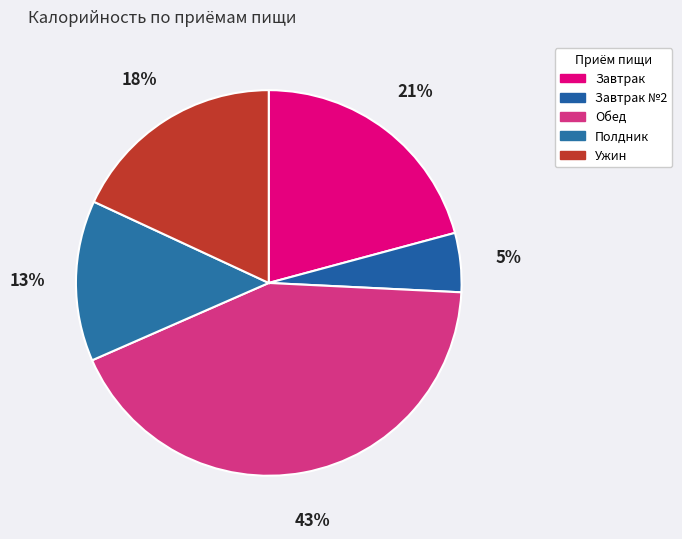

How many segments does this pie chart have?

5